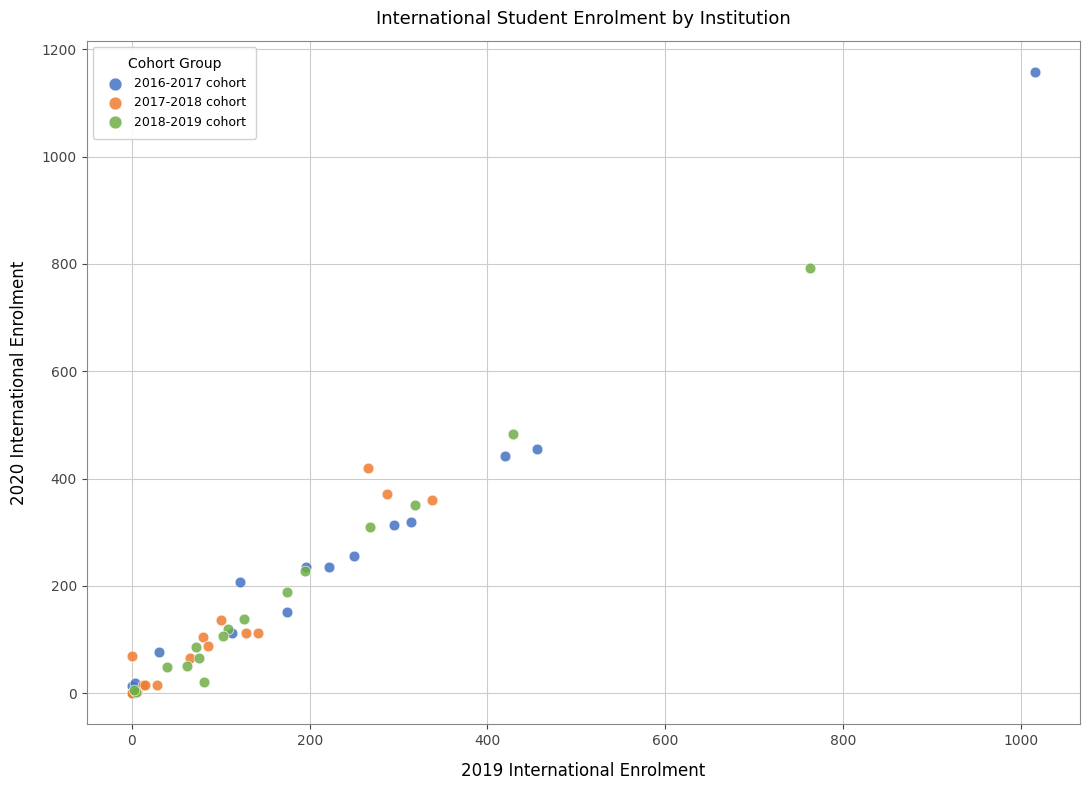

Which series has the largest Y range (max minus min)?

2016-2017 cohort